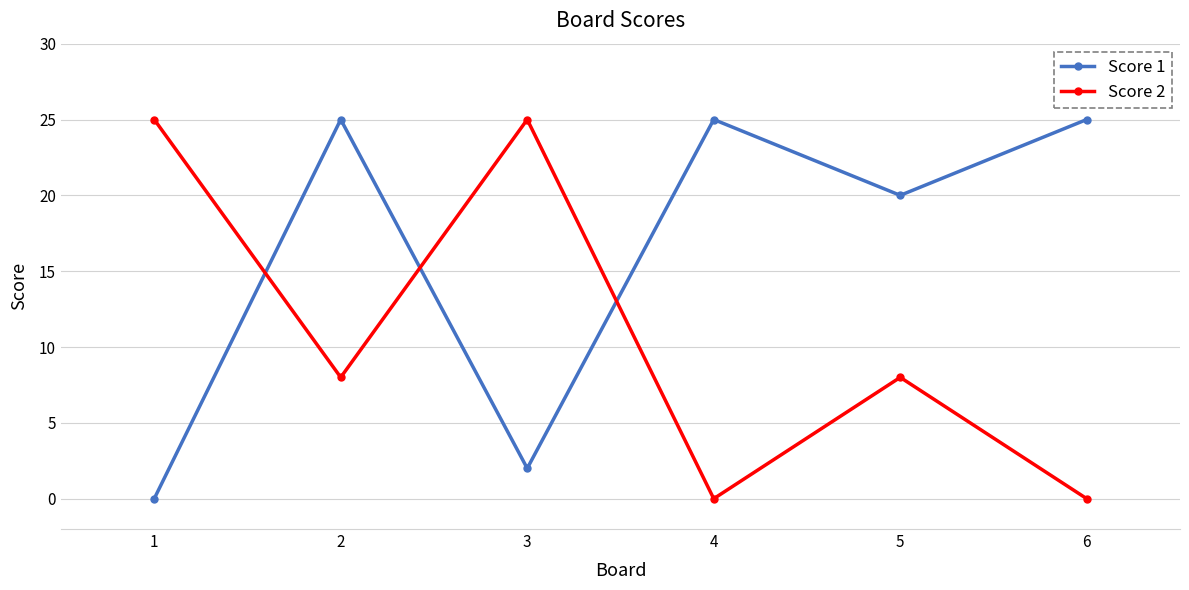

Reading left to right, transcribe all the data shown in this chart.

Score 1: 0	25	2	25	20	25
Score 2: 25	8	25	0	8	0